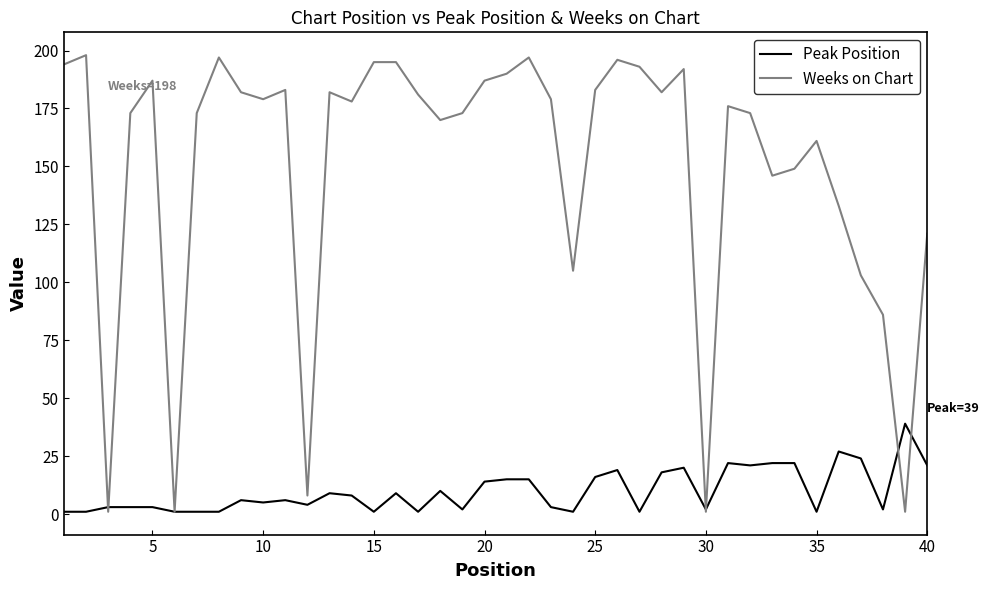

Rank the series by their maximum value, from lowest to highest.

Peak Position, Weeks on Chart